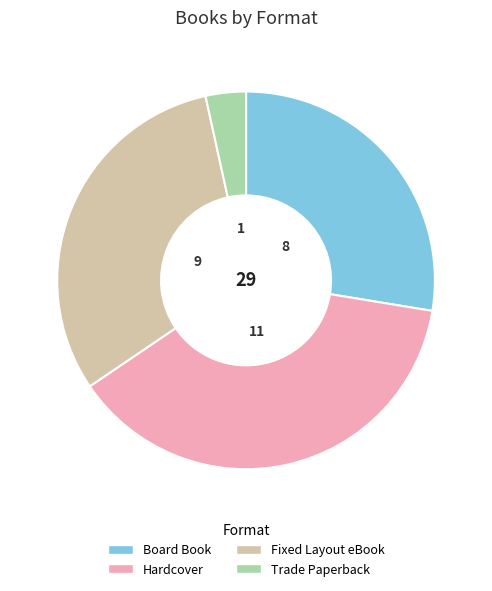

What is the ratio of the value at Hardcover to the value at Board Book?

1.4